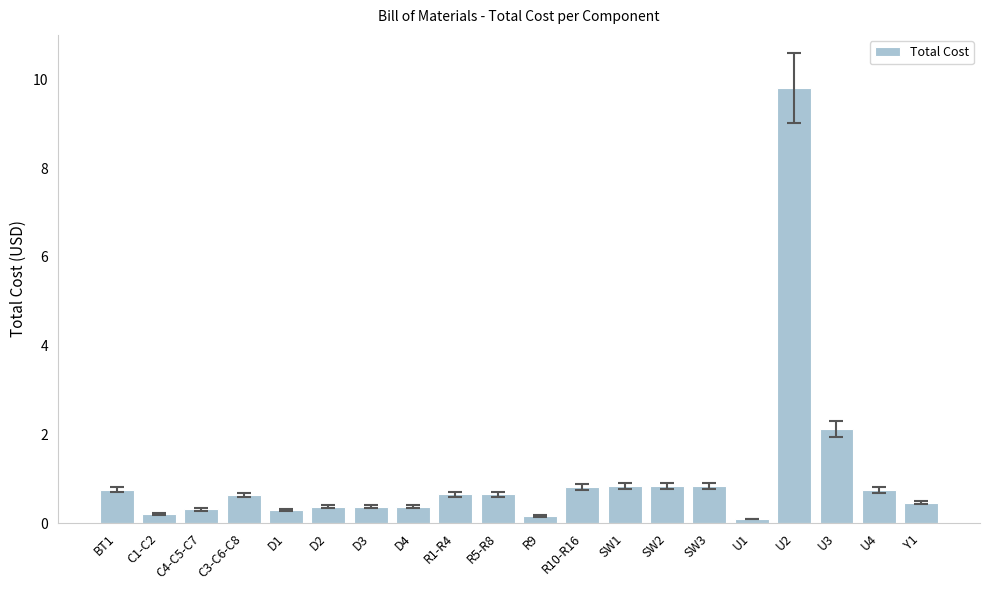

Count the number of categories in the chart.

20